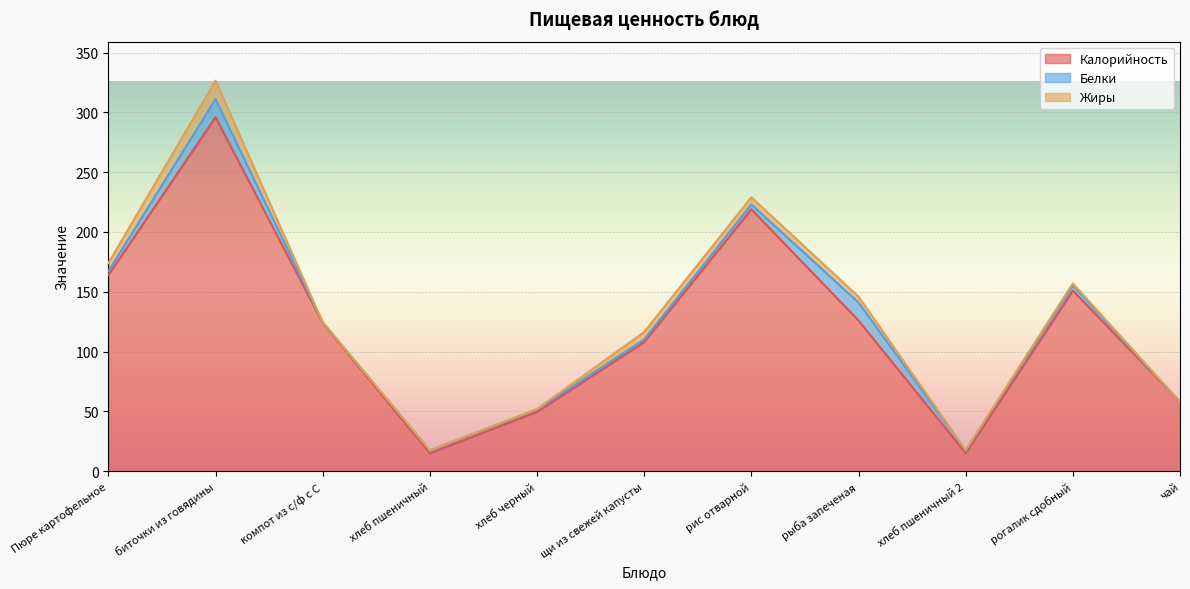

How many interior local peaks does the Жиры series have?

3